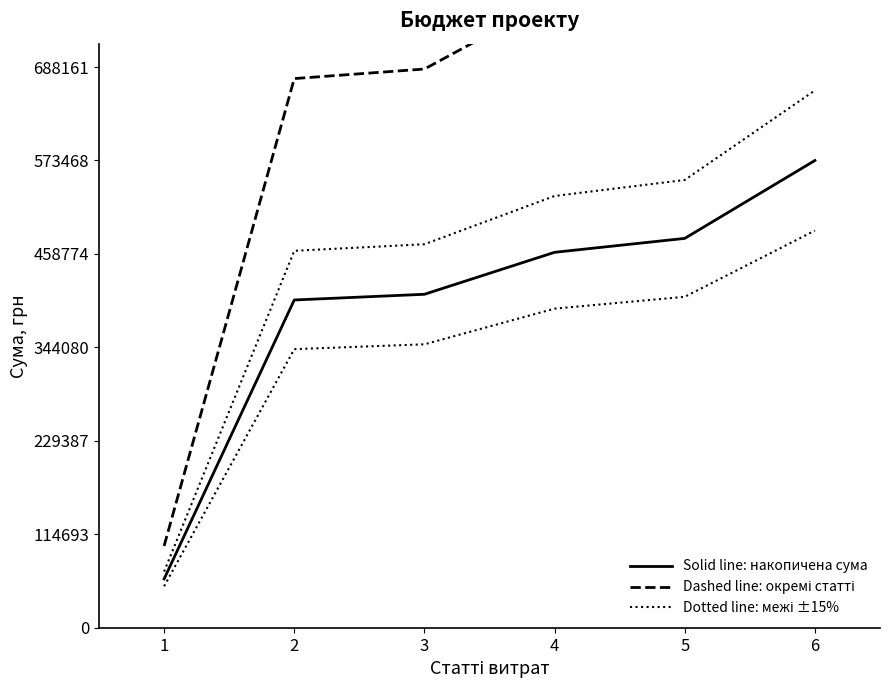

Which series changed the most between 3 and 5?

Dashed line: окремі статті